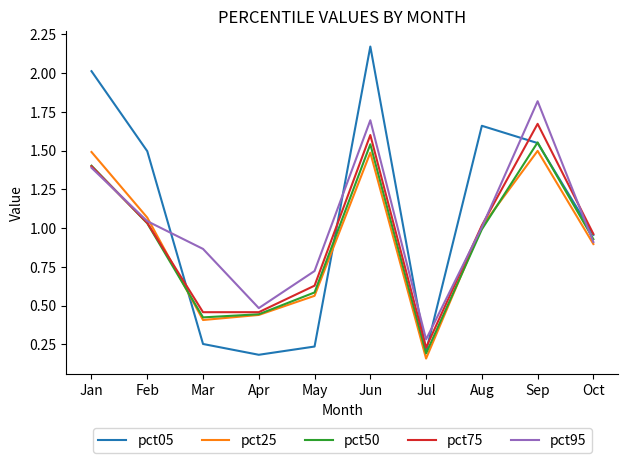

What is the difference between the maximum and minimum values in the pct25 series?

1.3